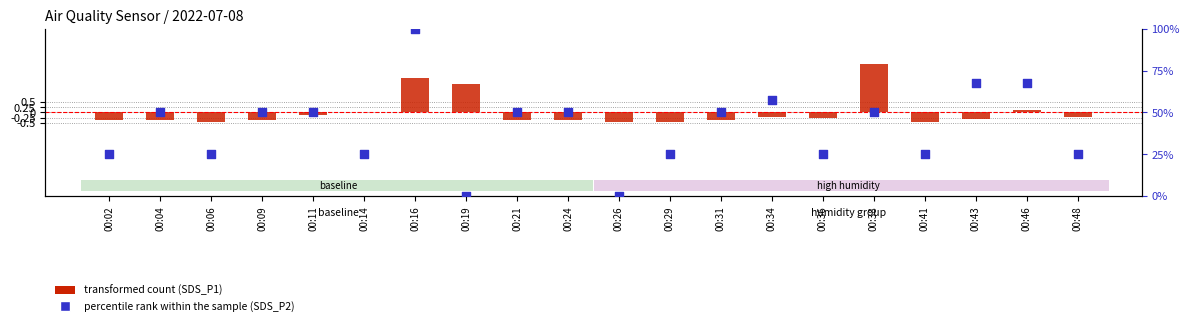

What is the total value across all series at 00:26?

-0.5